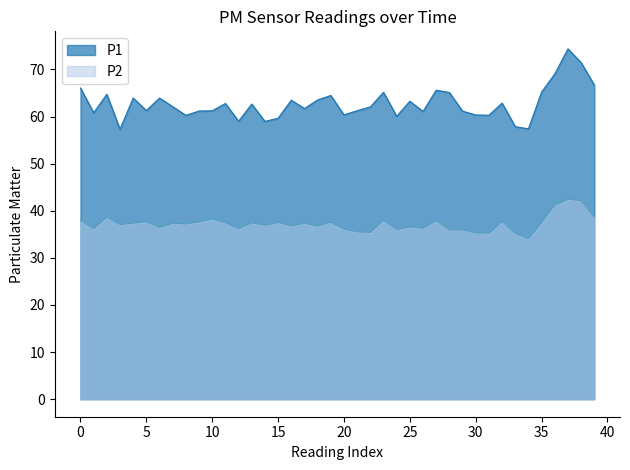

Which series has the largest range (max minus min)?

P1